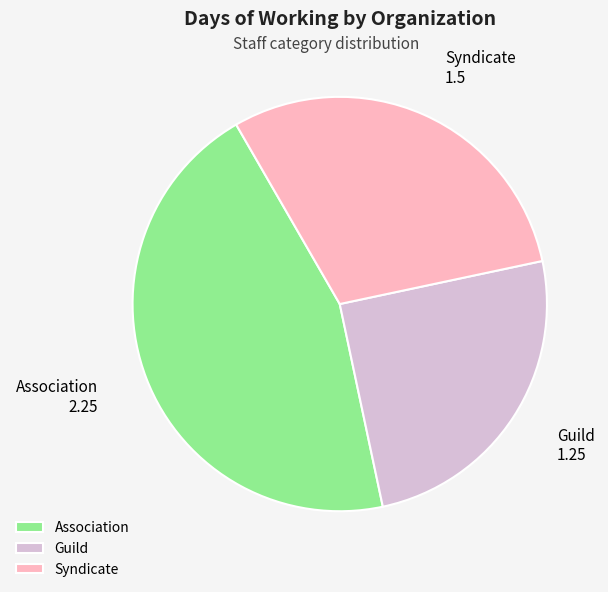

The Guild slice represents 25% of the pie. True or false?

True